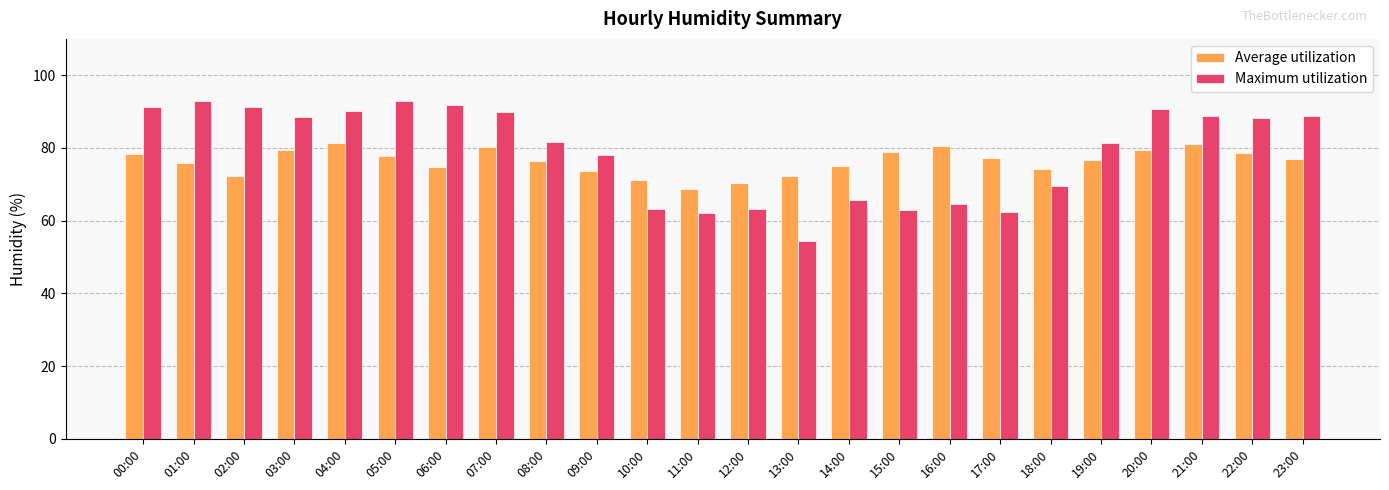

What is the difference between the second highest and minimum values in the Average utilization series?

12.3